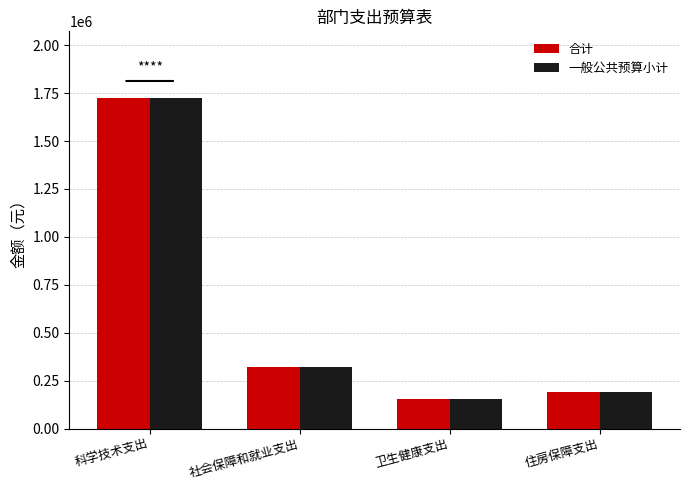

True or false: 一般公共预算小计 has a value of 111511.0 at 住房保障支出.

False